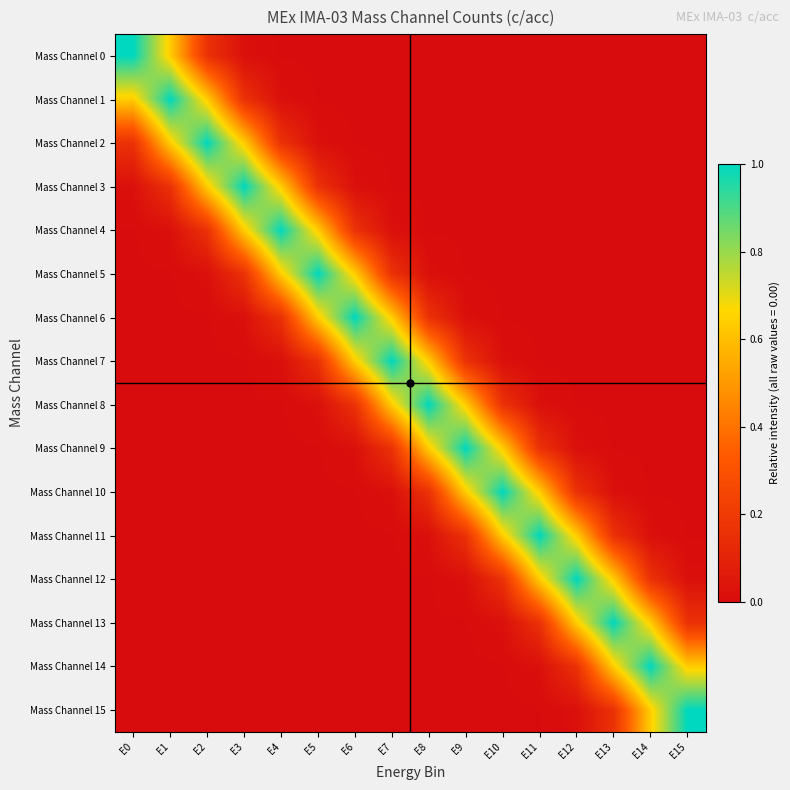

At how many categories does at least one series exceed 0?

16